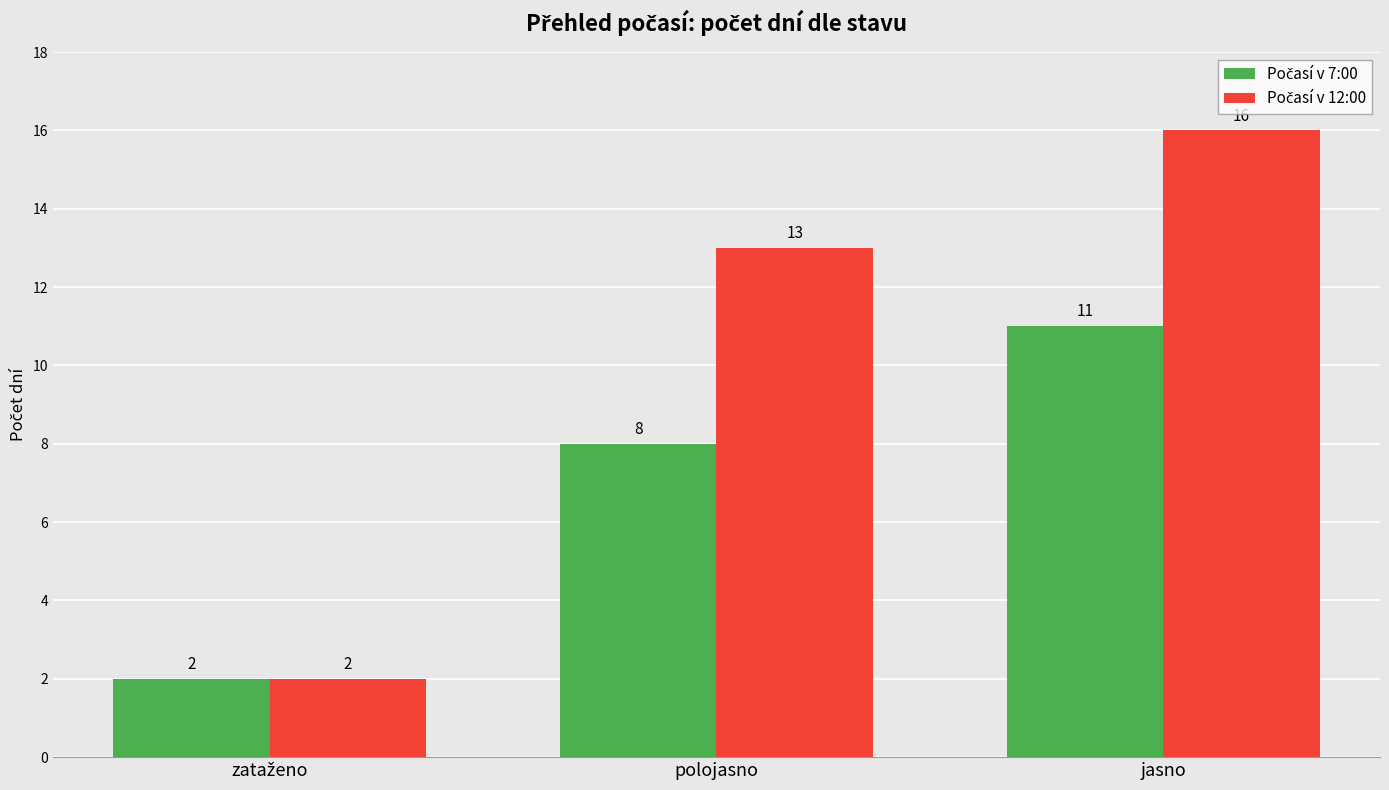

What is the total value across all series at jasno?

27